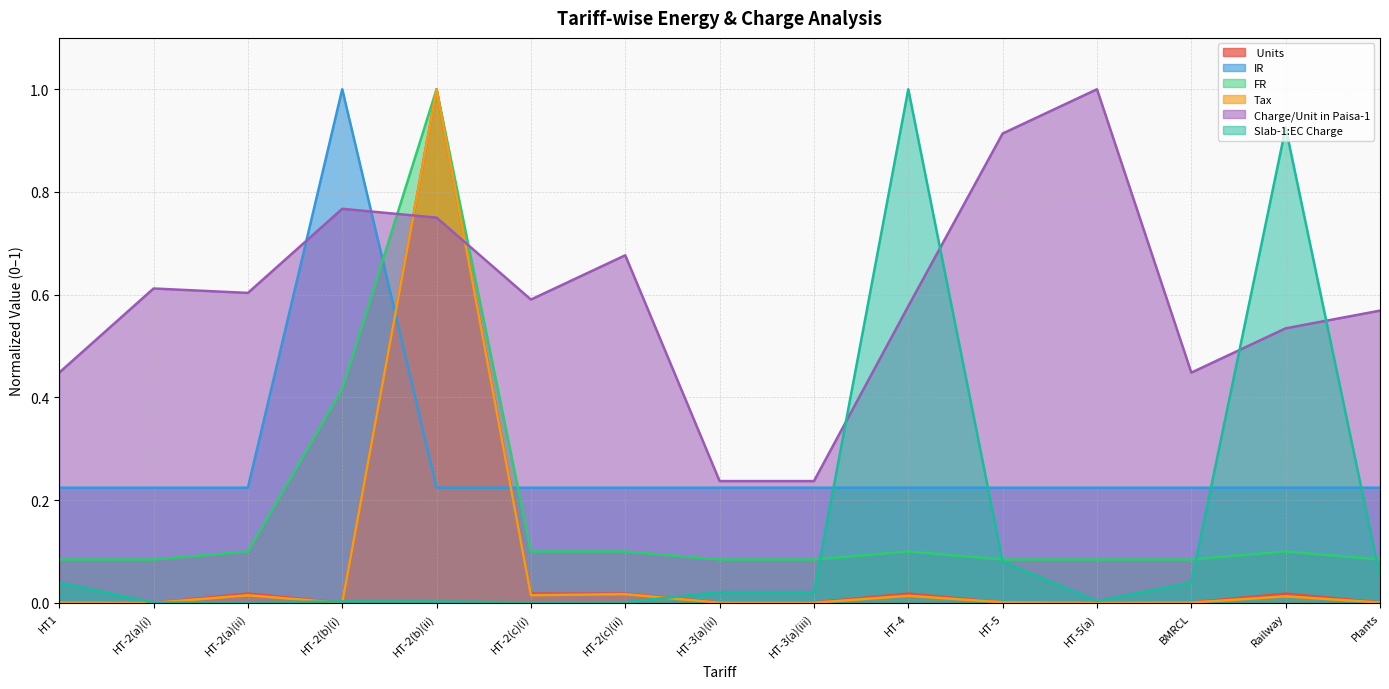

True or false: FR has a value of 1.0 at HT-2(b)(ii).

True